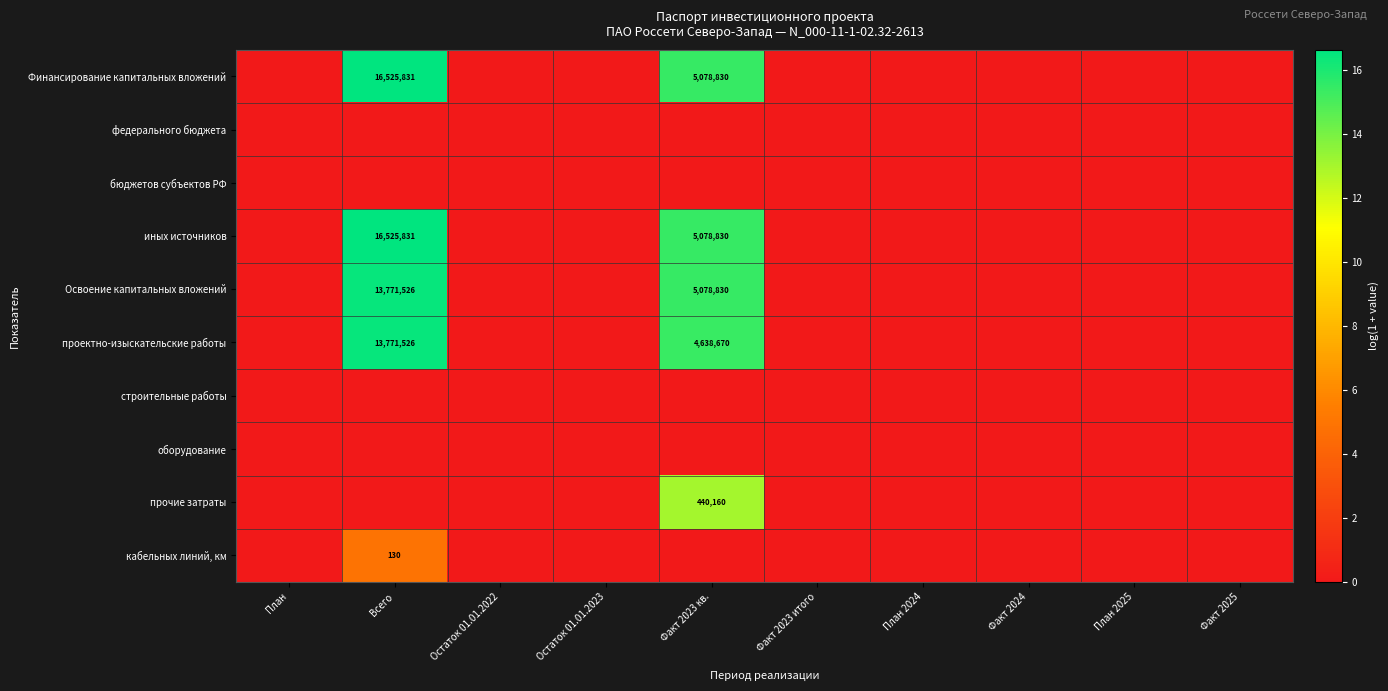

The value of иных источников at Всего is 16525831. True or false?

True